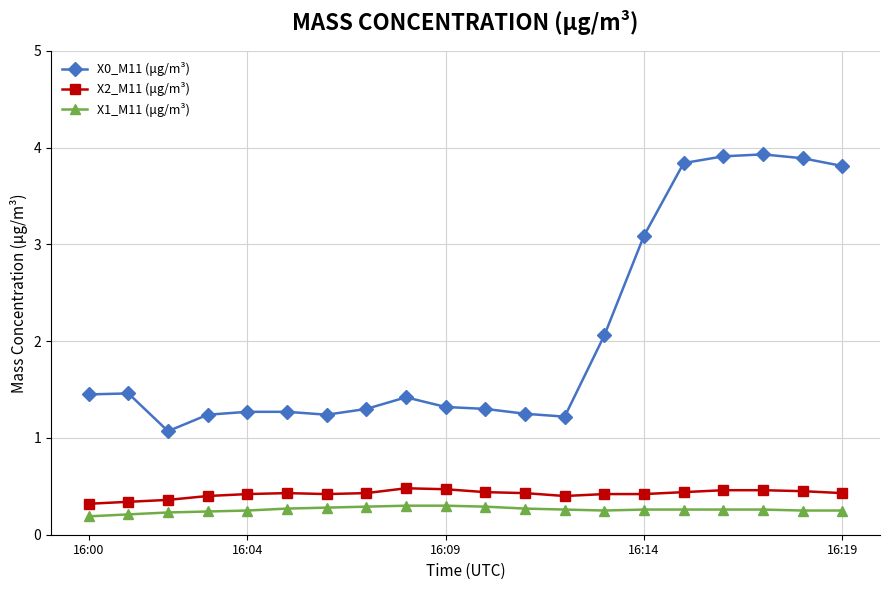

At how many categories does at least one series exceed 2?

7